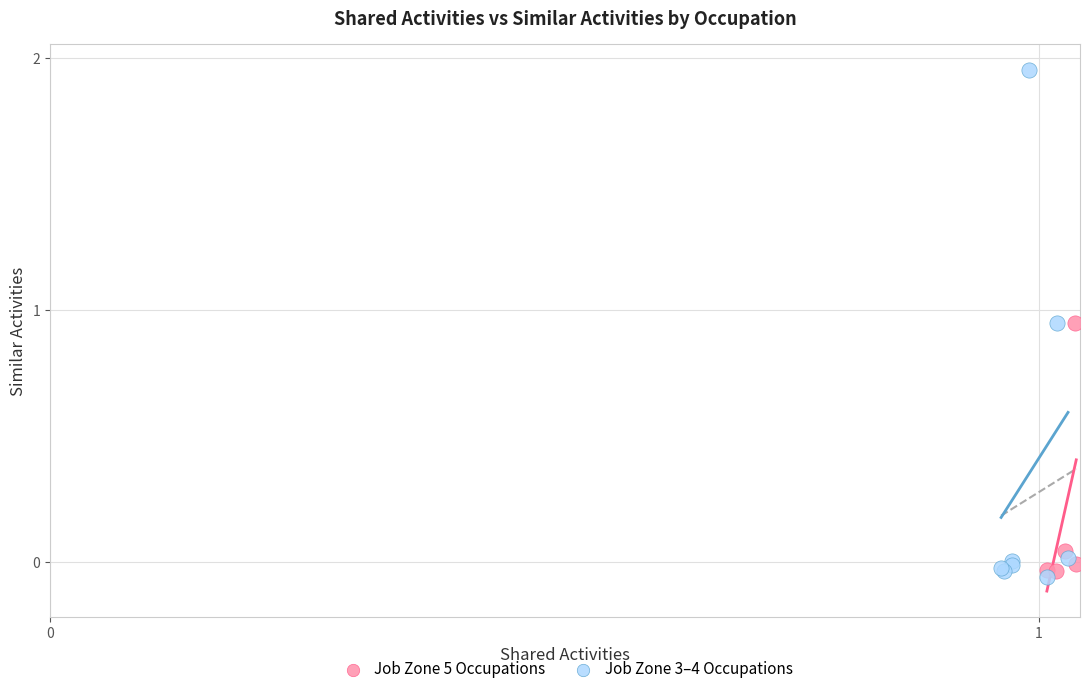

Which series reaches the maximum Y coordinate?

Job Zone 3–4 Occupations